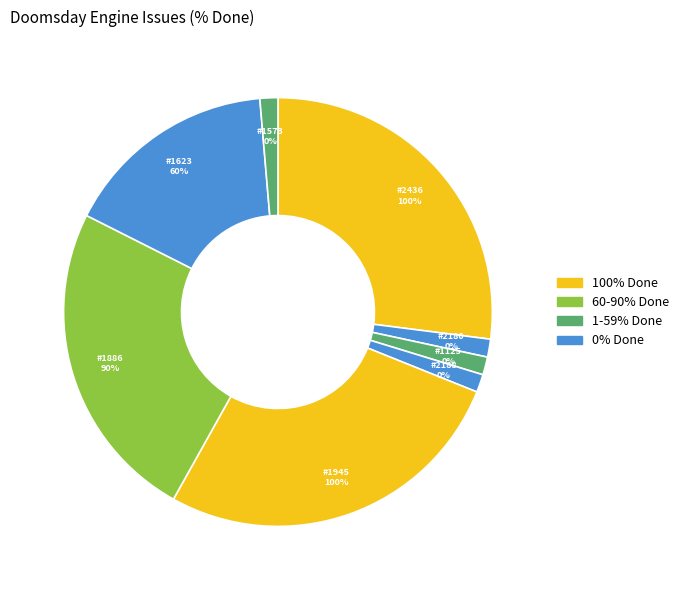

The #2180 slice represents 0% of the pie. True or false?

True